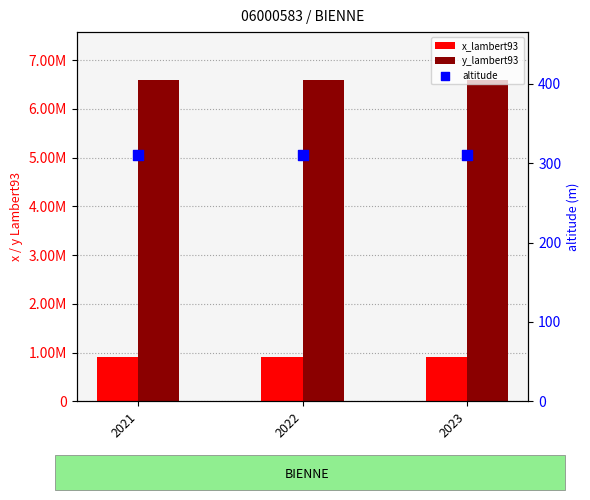

Which series has the largest total across all categories?

y_lambert93